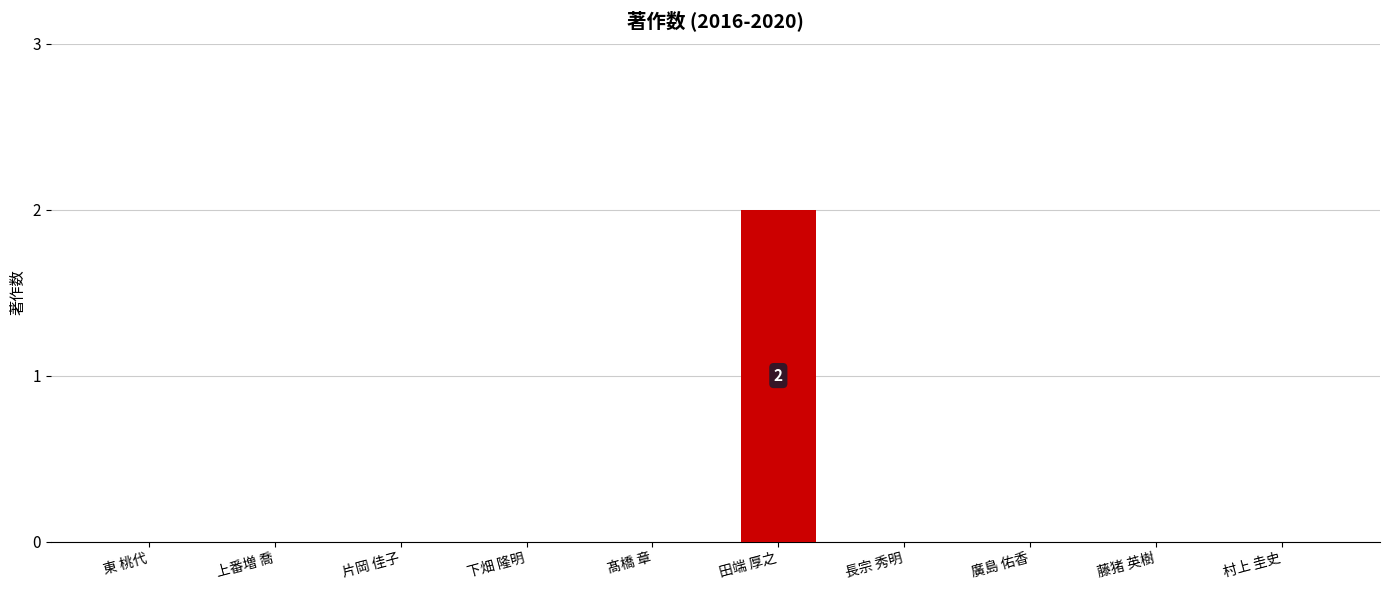

Which label corresponds to the largest value in the chart?

田端 厚之